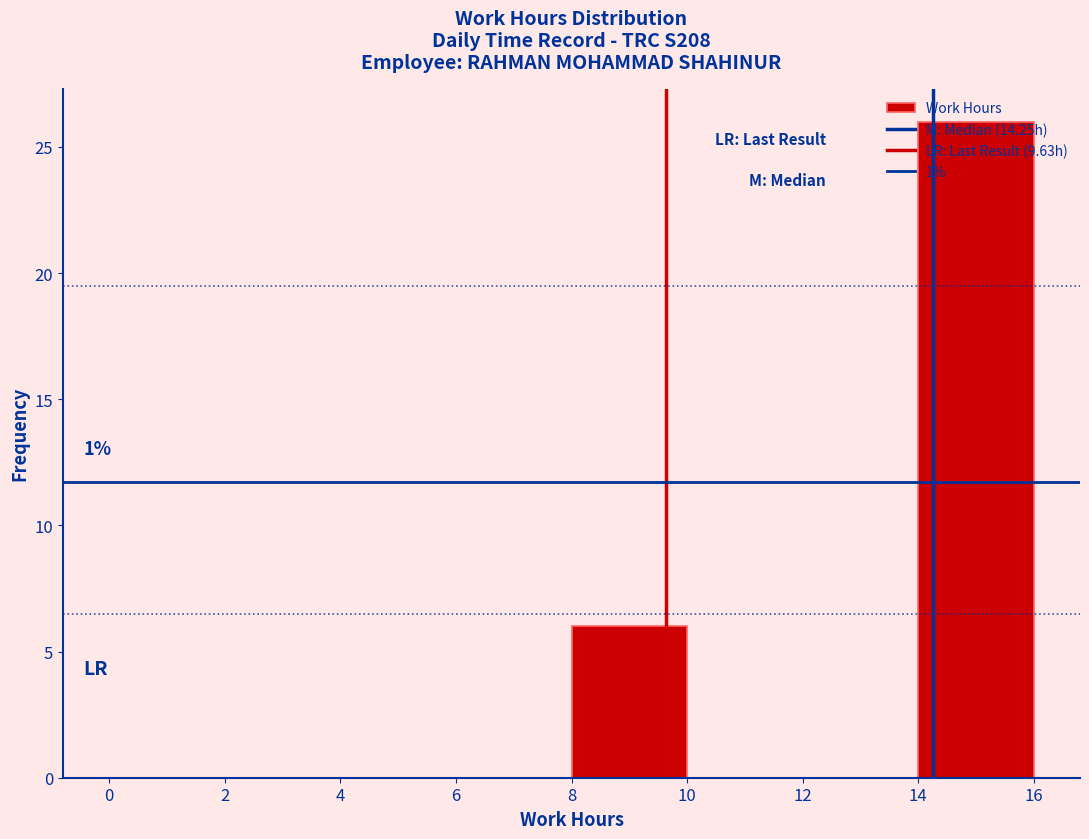

Over which range of the x-axis is the bar tallest?

14 to 16